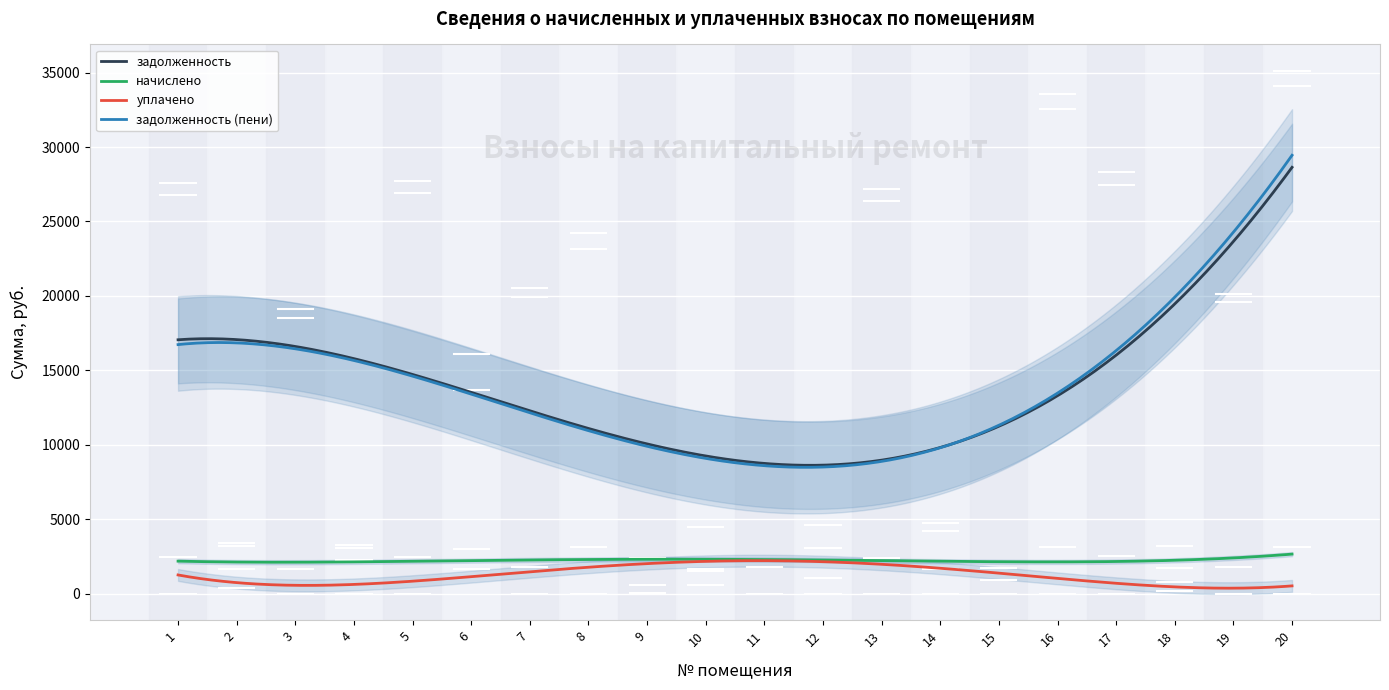

Which series has the largest total across all categories?

задолженность_пени